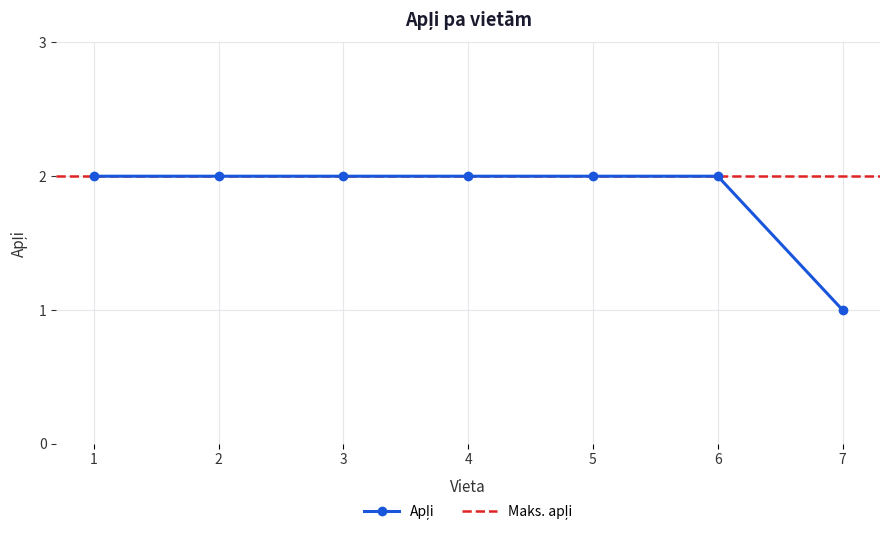

Count the values in the range 2 to 3.

6